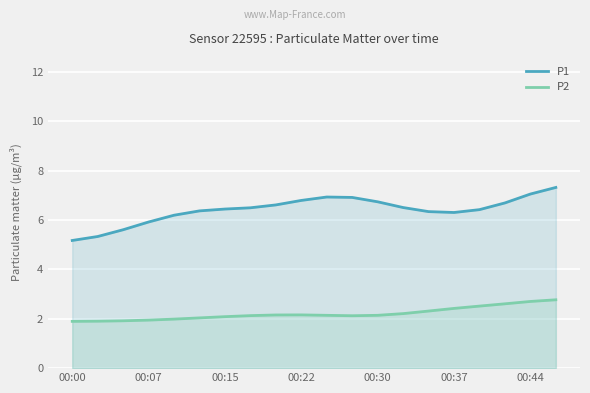

At how many categories does at least one series exceed 3?

20